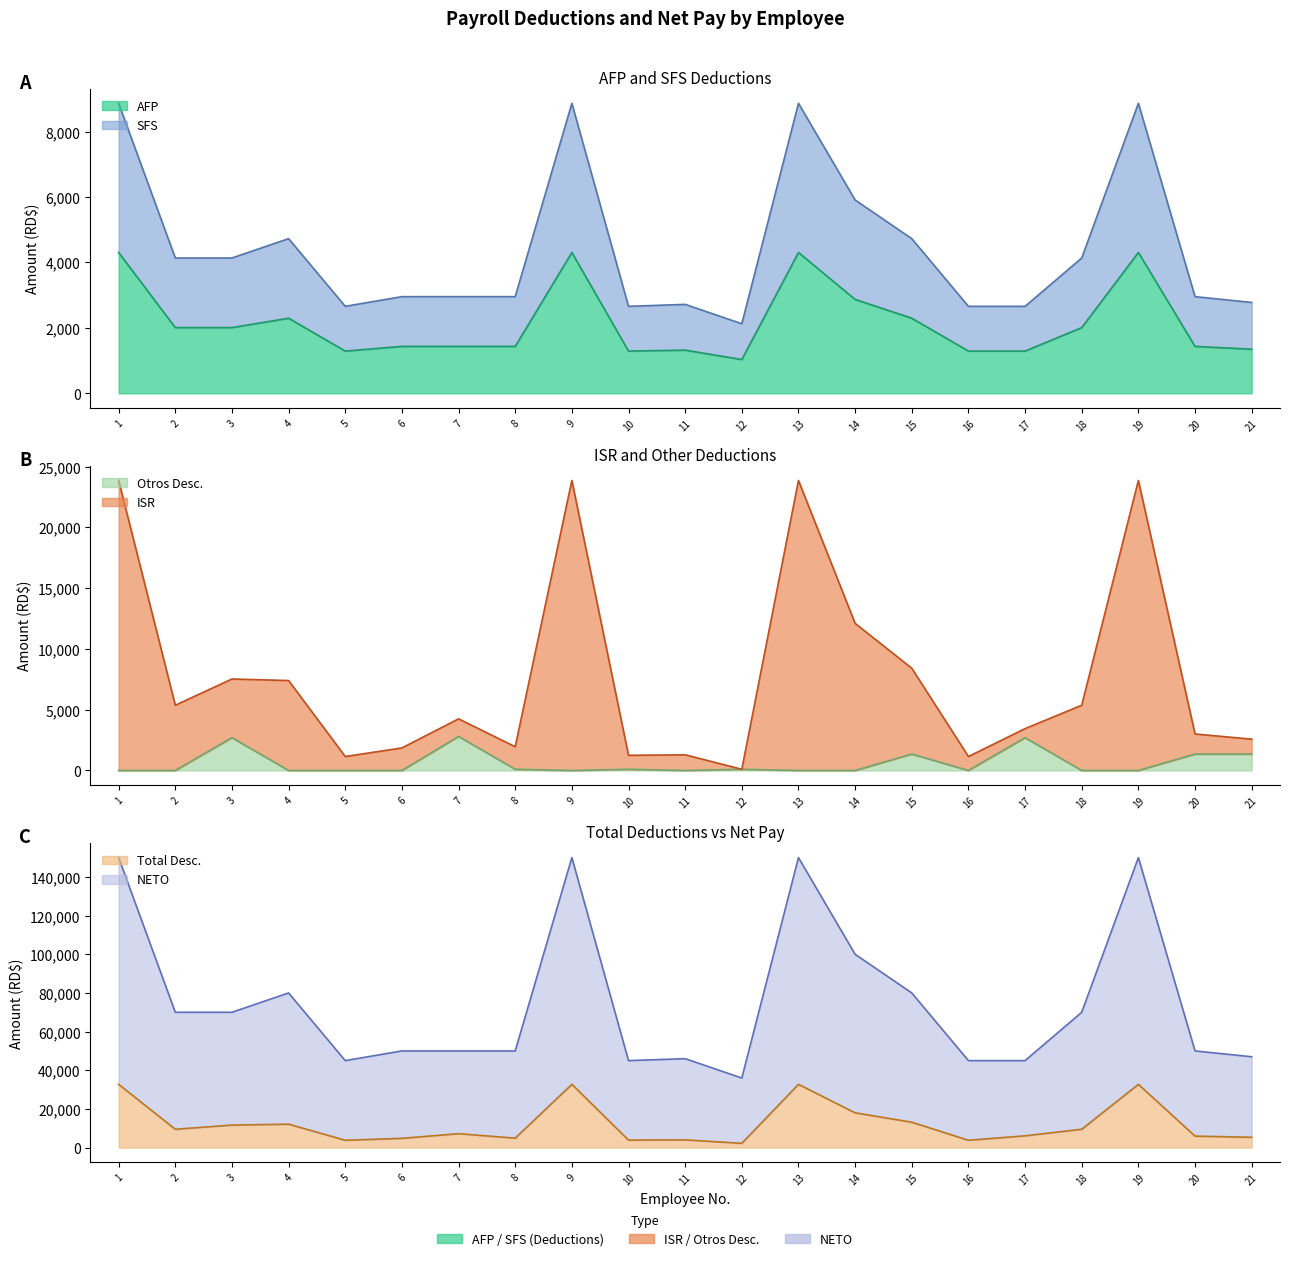

What is the average value of the Otros Desc. series?

597.7